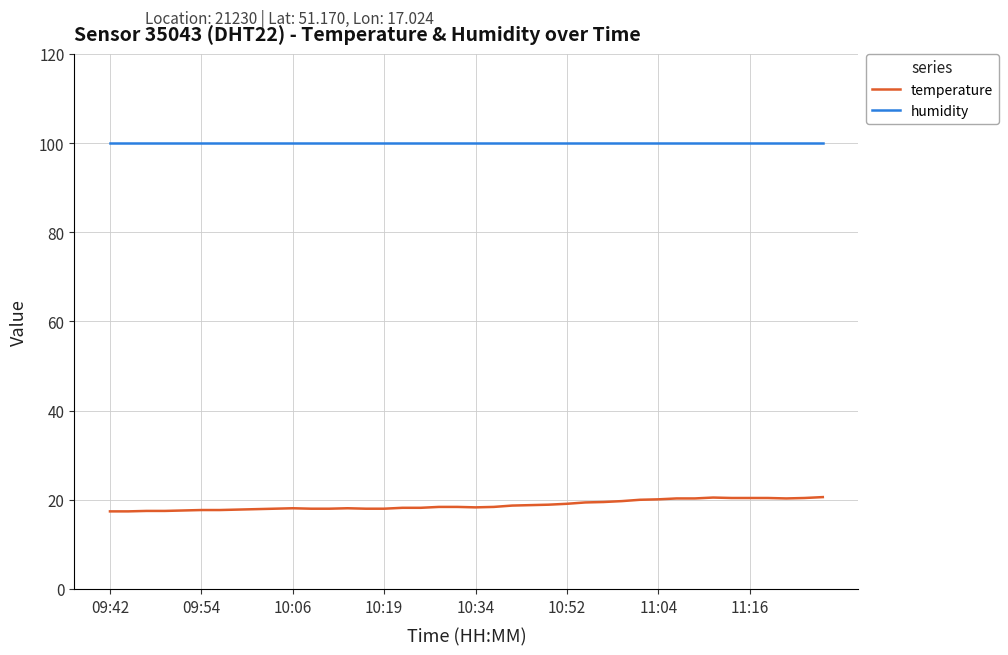

At how many categories does at least one series exceed 55?

40